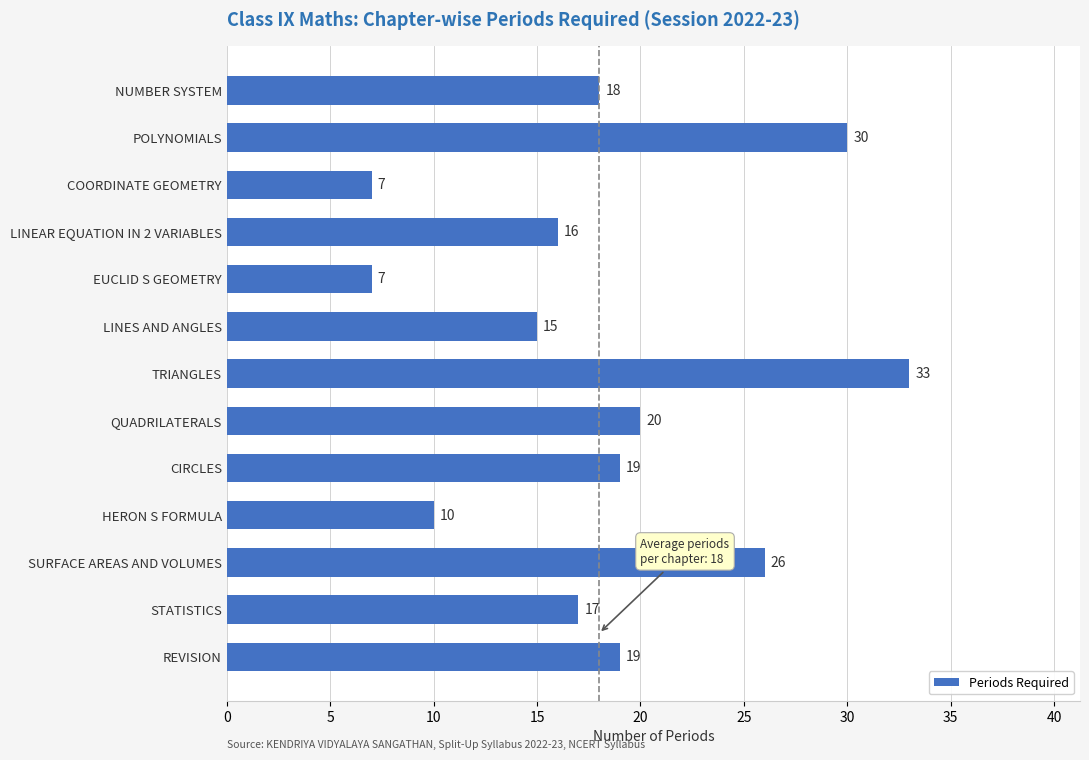

What is the label of the 2nd bar from the top?

POLYNOMIALS